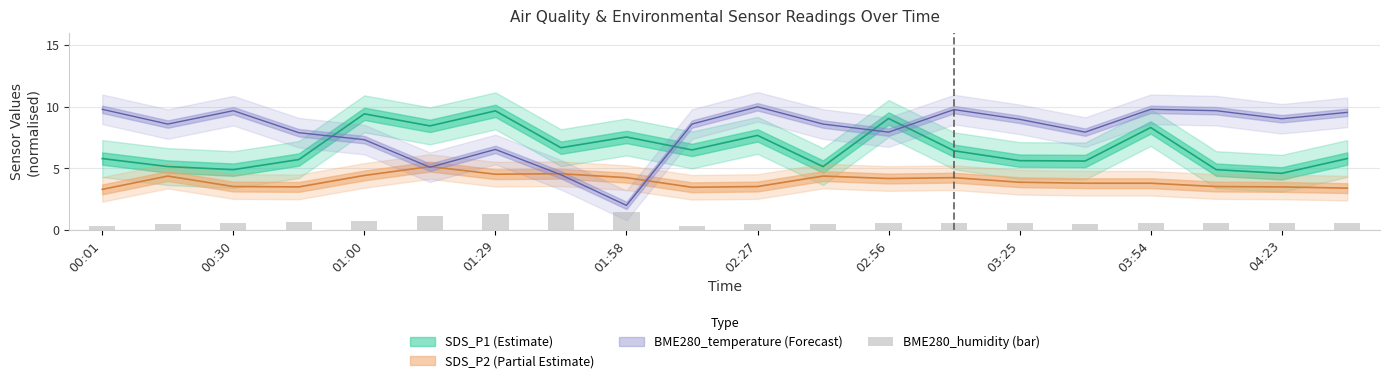

Which has a higher value, 13 or 01:29?

01:29